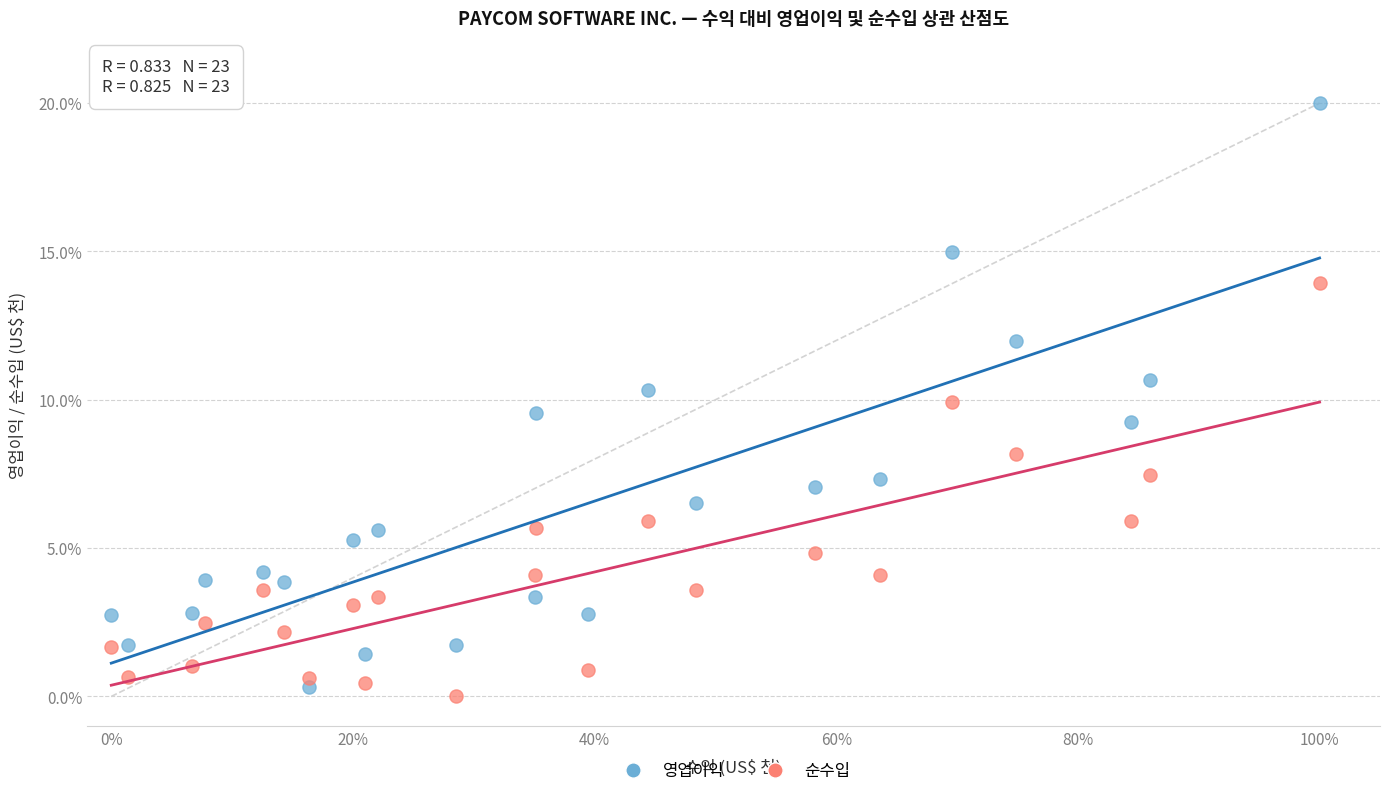

What is the X range (max minus min) for the scatter plot?

100.0